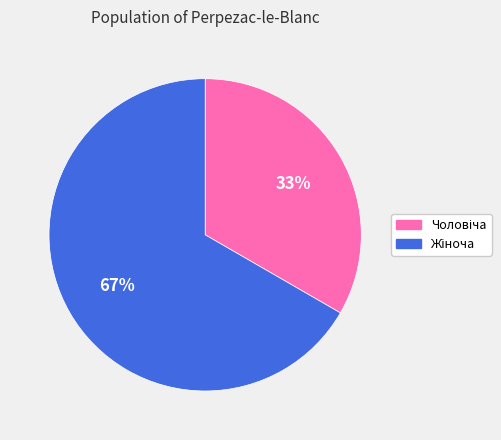

Does any single category account for the majority?

Yes